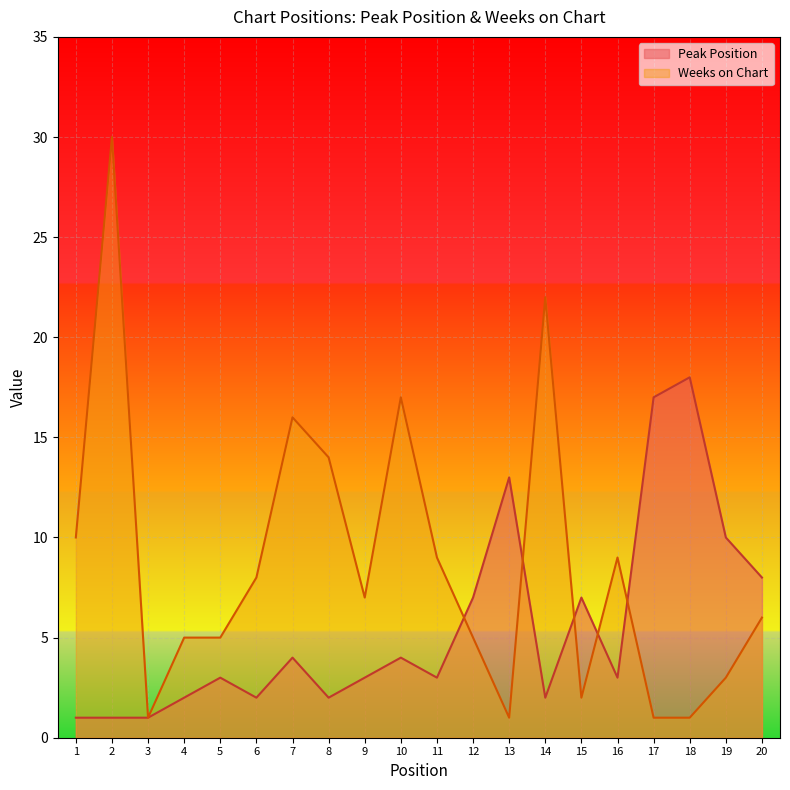

After their last crossing, which series has the higher values: Peak Position or Weeks on Chart?

Peak Position